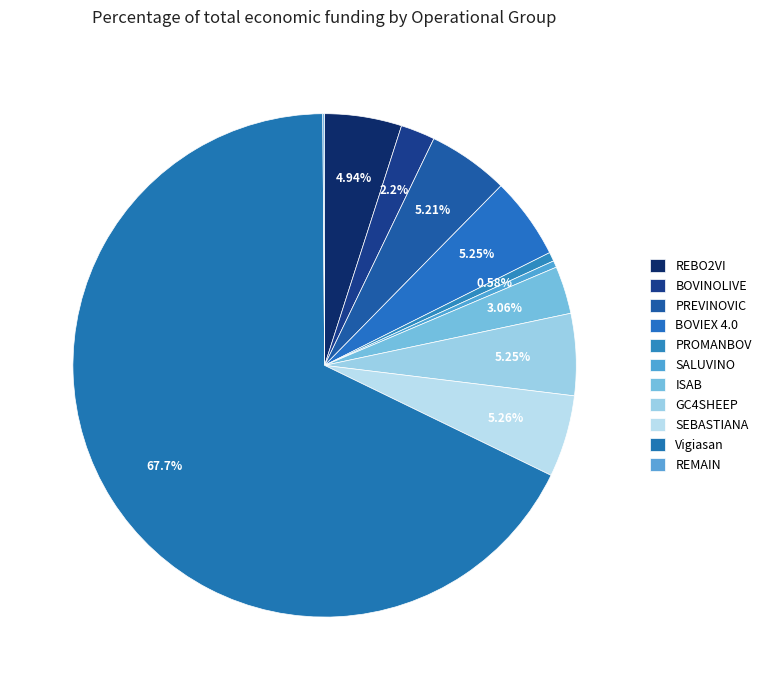

Approximately how many times larger is the value at BOVINOLIVE compared to ISAB?

0.7